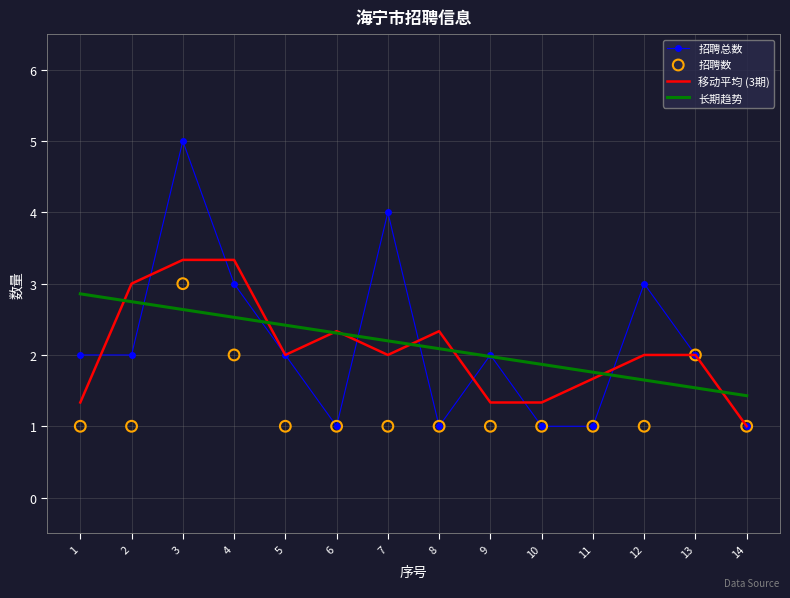

Which series contains the highest Y value?

招聘总数